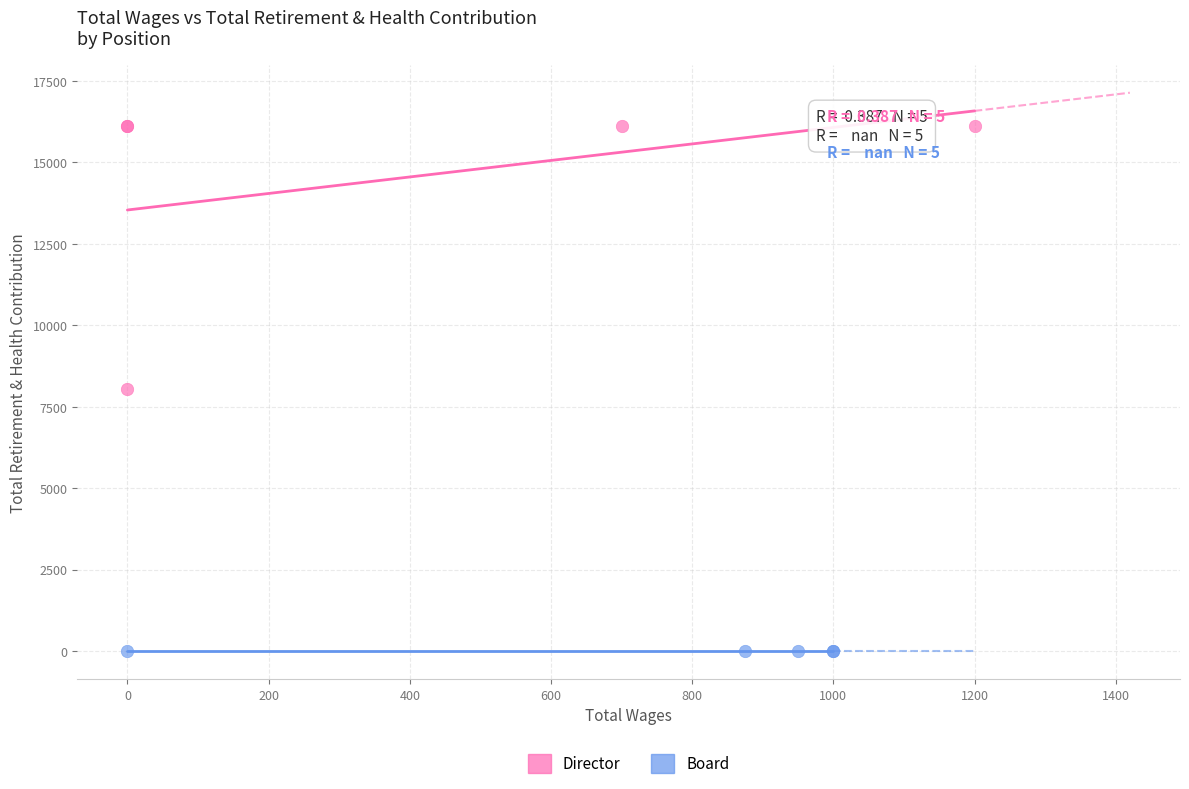

Which series reaches the minimum Y coordinate?

Board